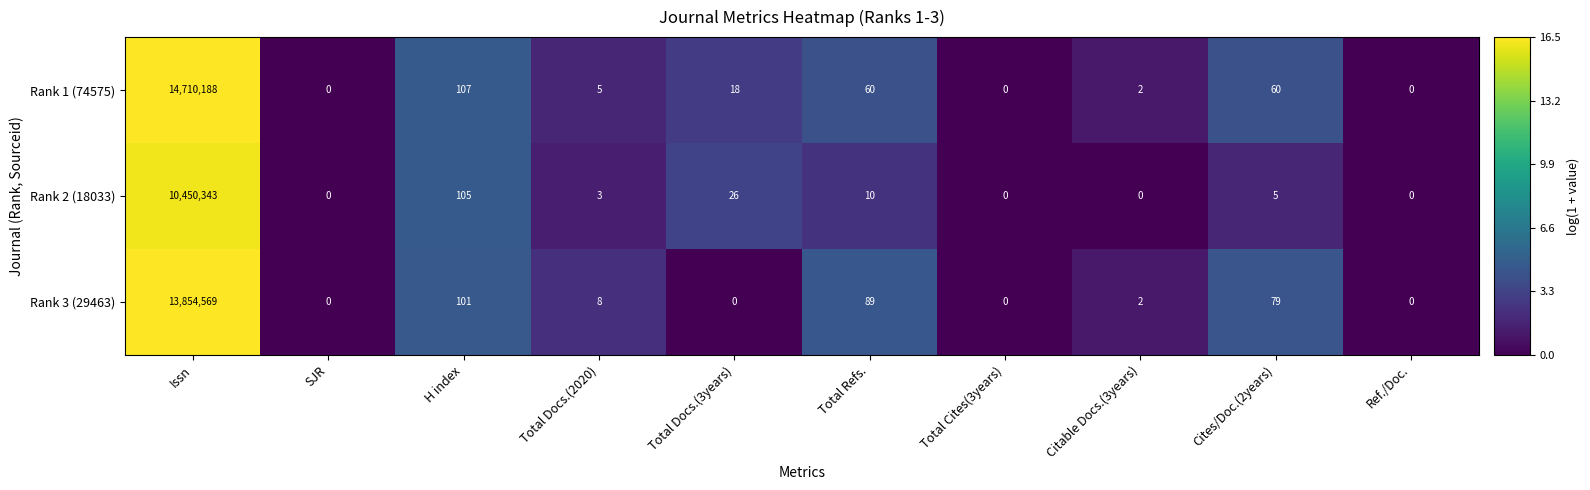

Which series has the largest total across all categories?

Rank 1 (74575)